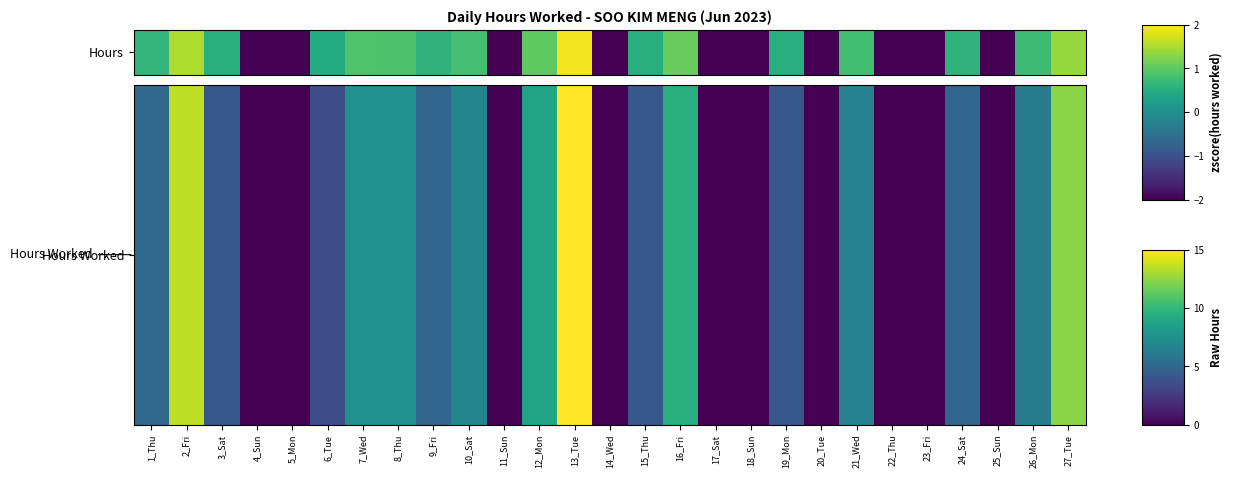

What is the smallest value displayed?

-7.3